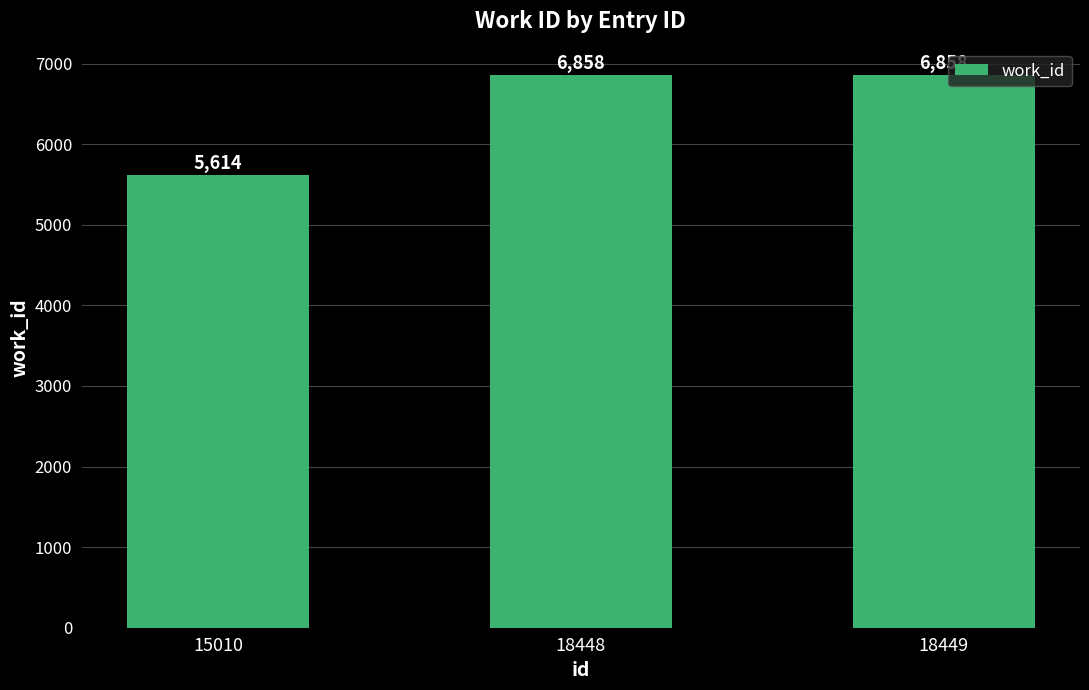

What is the value of the 1st bar from the left?

5614